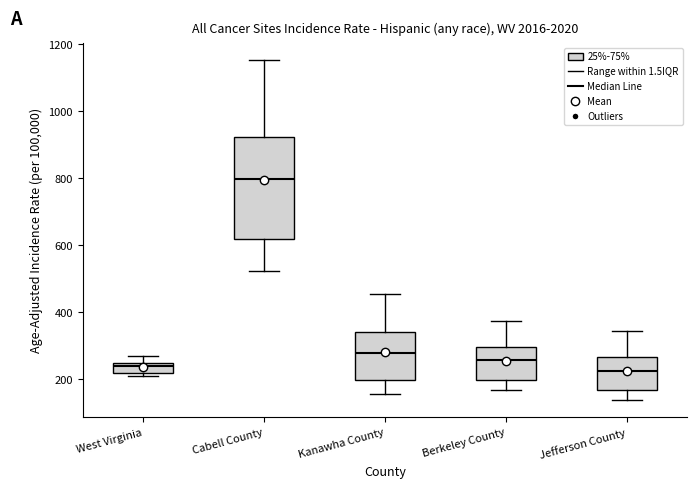

Comparing the boxes themselves (not the whiskers), which one is the tallest?

Cabell County